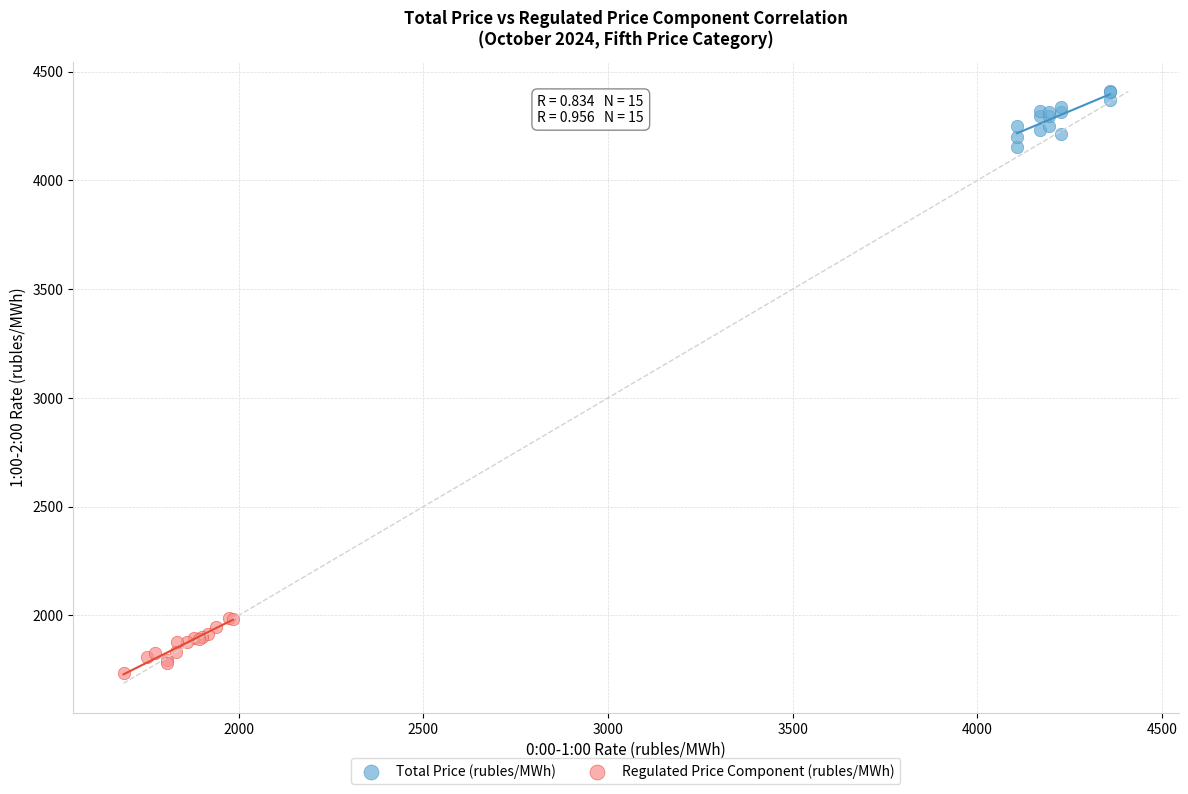

Which series contains the lowest Y value?

Regulated Price Component (rubles/MWh)